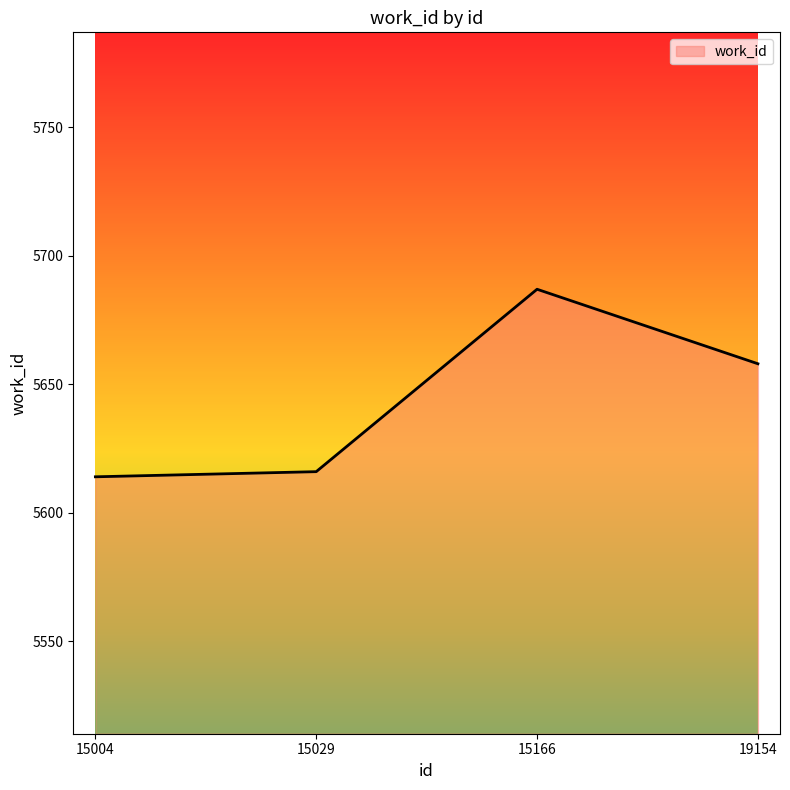

Where does the data first go above 5658?

15166